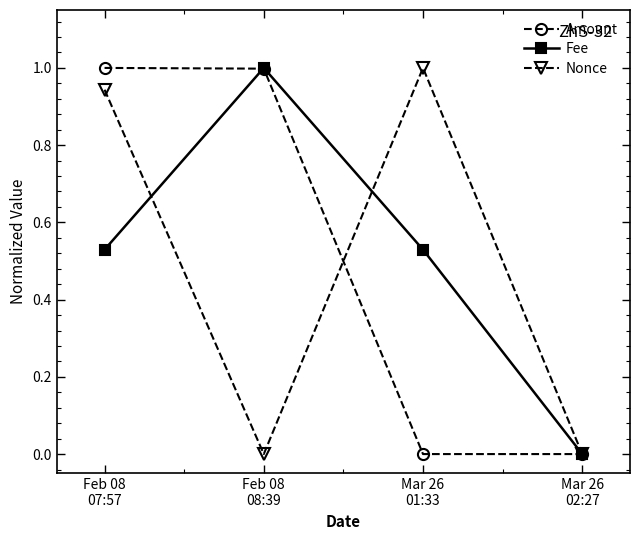

The Fee series shows 0.4 at Mar 26
02:27. True or false?

False